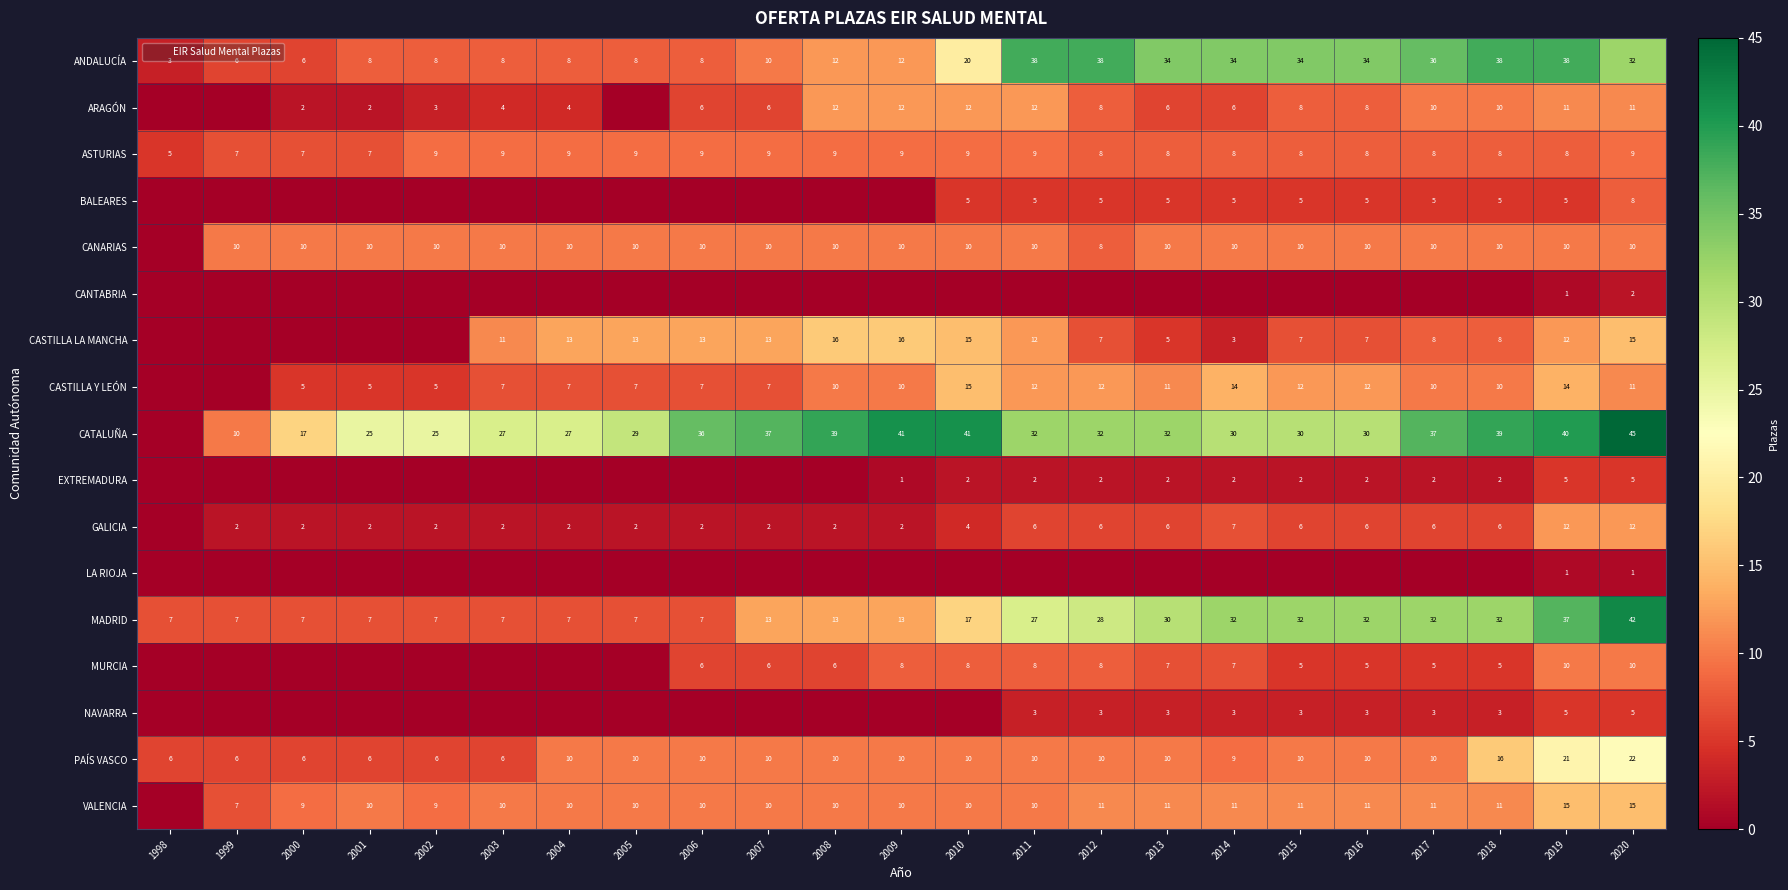

The value of MADRID at 2006 is 7. True or false?

True